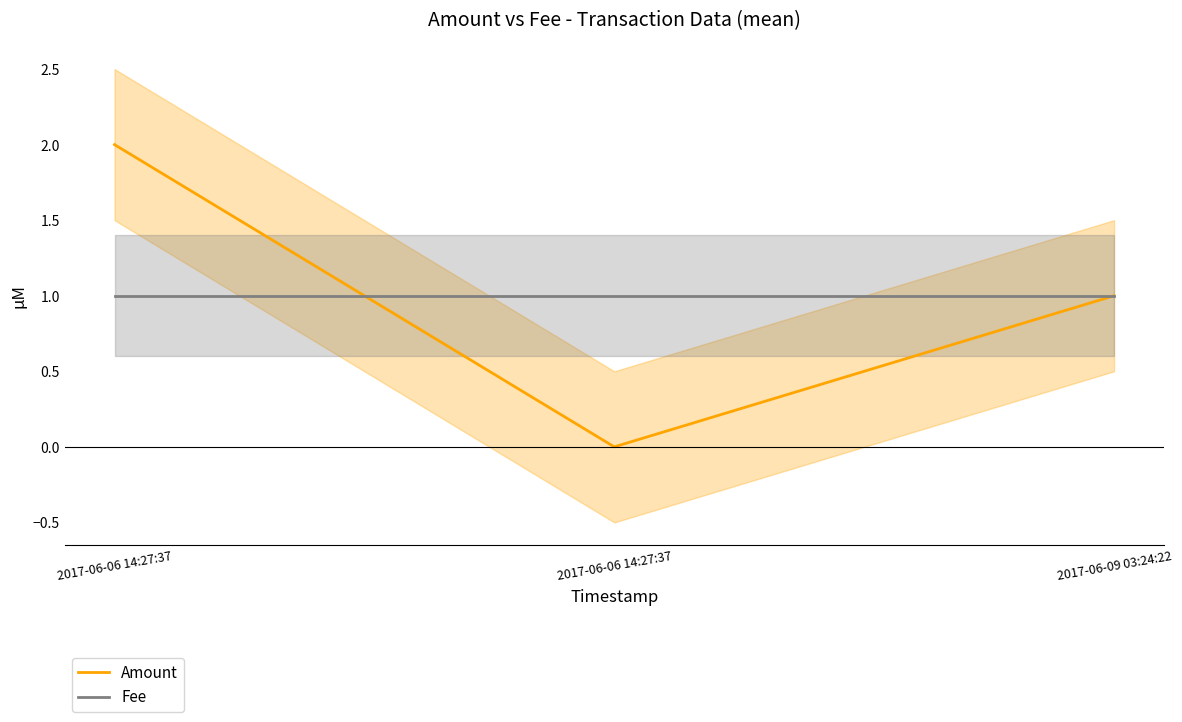

How many Amount values are between 0 and 2?

3